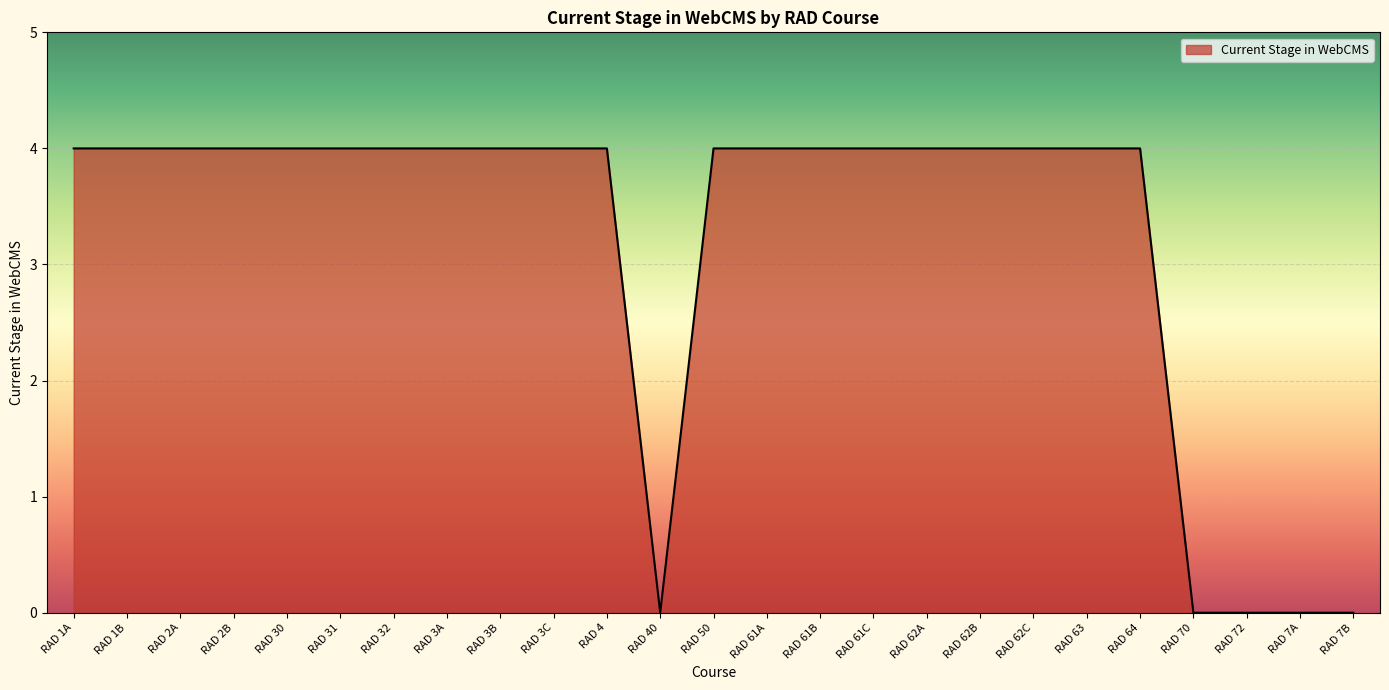

What is the difference between the maximum and minimum values?

4